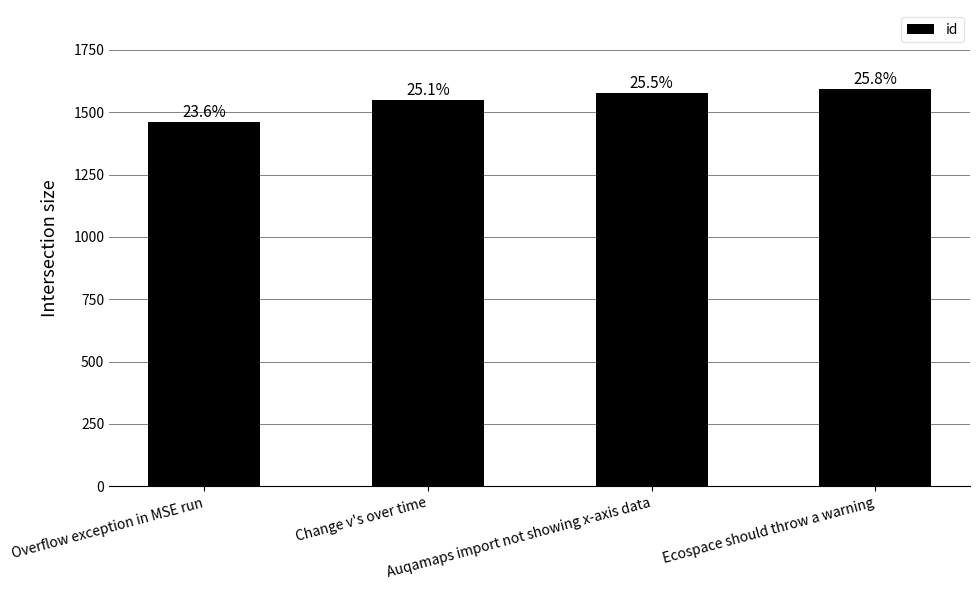

What value does the data have at Overflow exception in MSE run?

1461